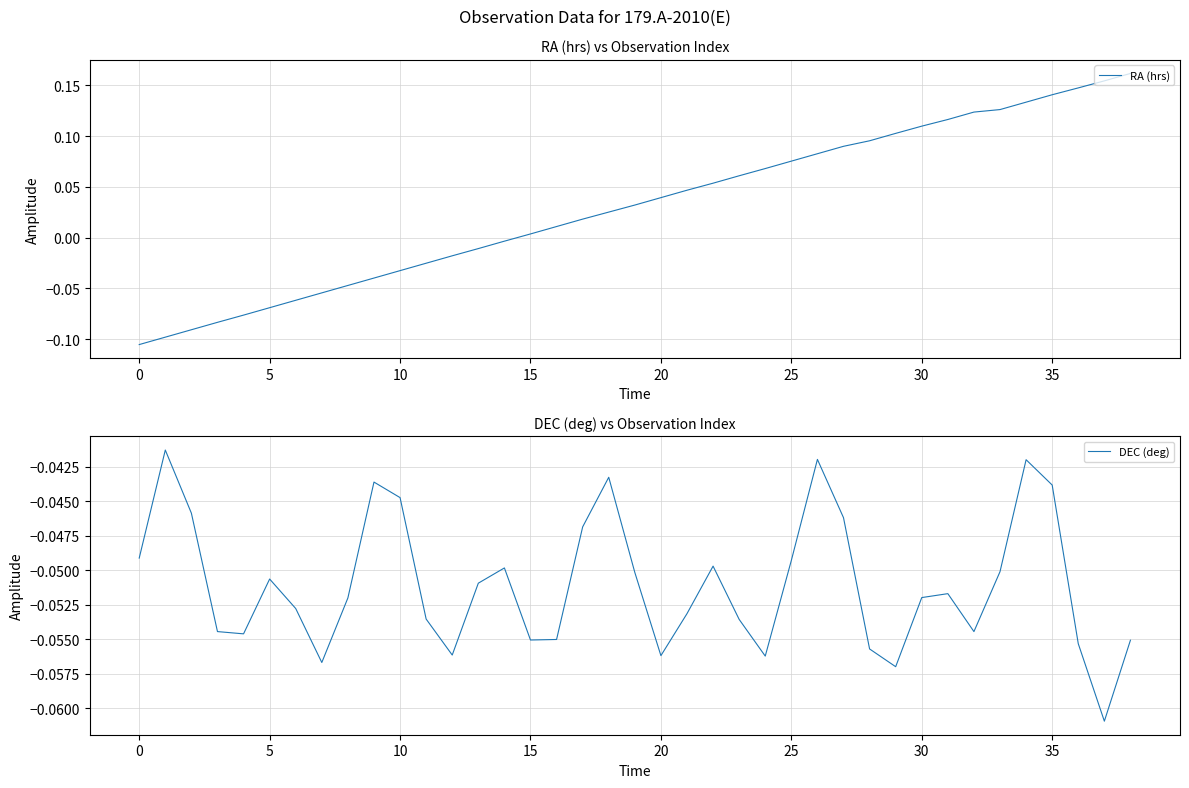

What is the sum of all RA (hrs) values?

1.2